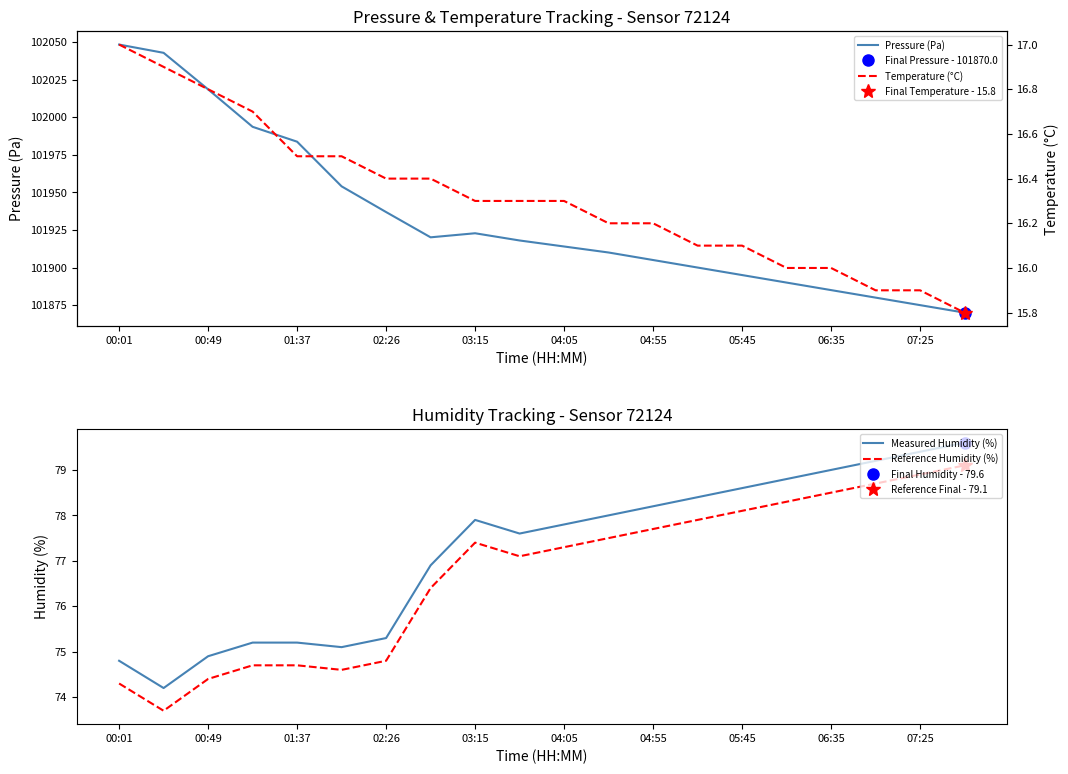

How many data points in Measured Humidity (%) are less than 77?

8